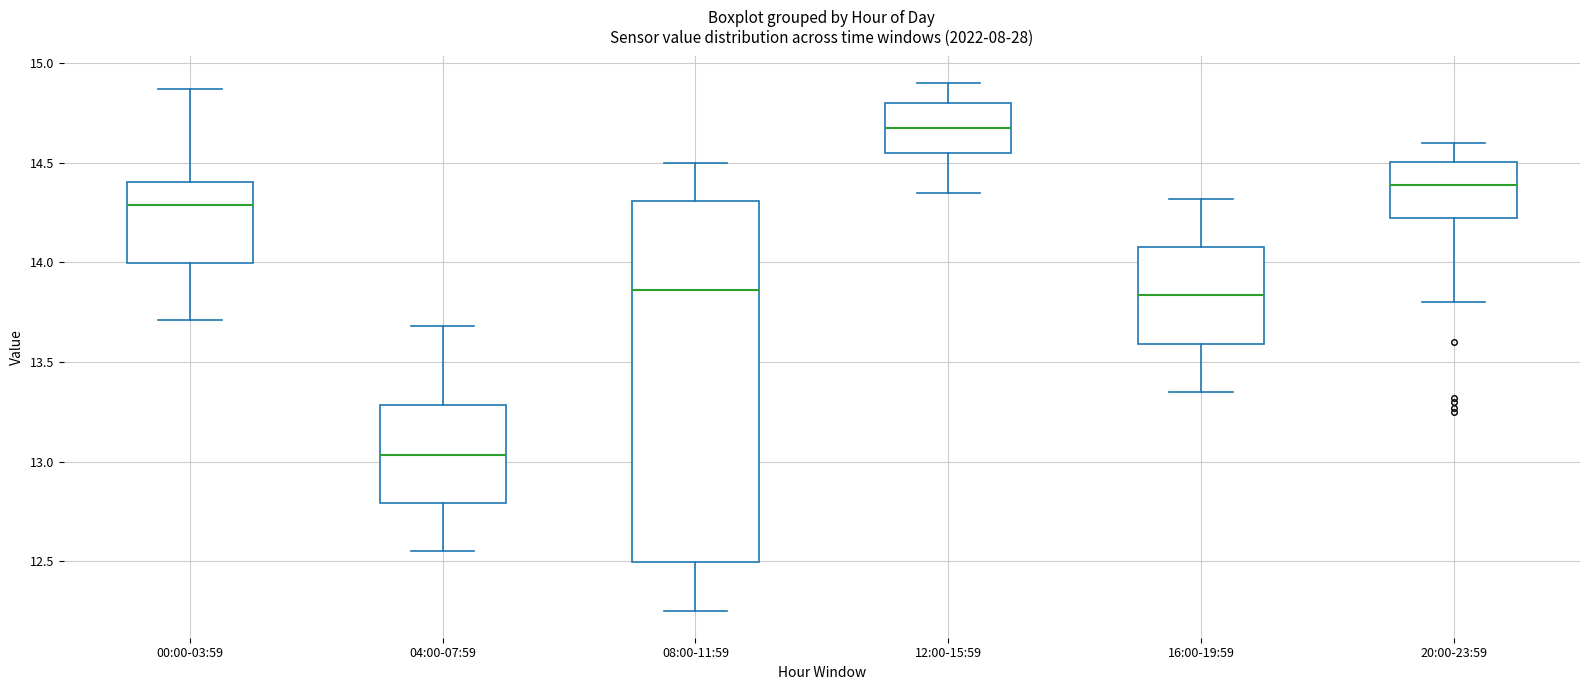

Where is the upper edge of the box for 04:00-07:59 on the y-axis? The values are not printed on the chart, so give them approximately, as read against the axis.

13.30